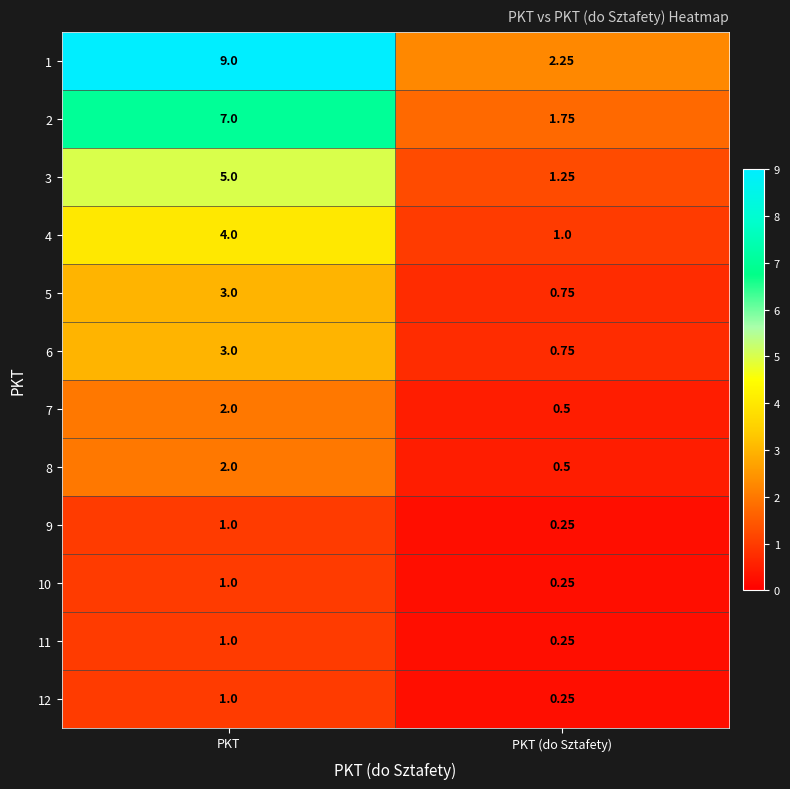

At how many categories does at least one series exceed 1?

2